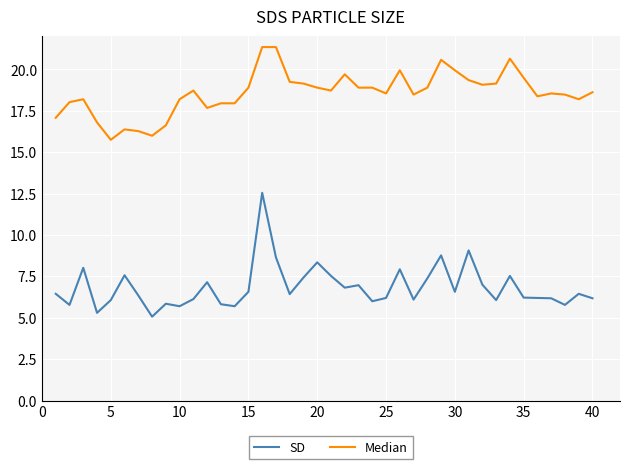

Rank the series by their average value, from highest to lowest.

Median, SD